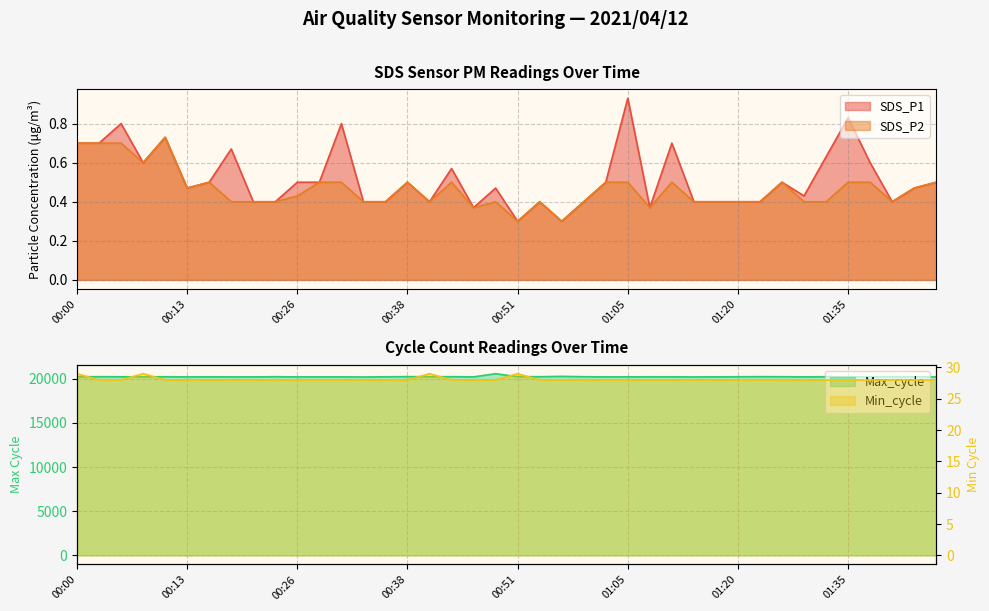

How many categories are shown in the chart?

40